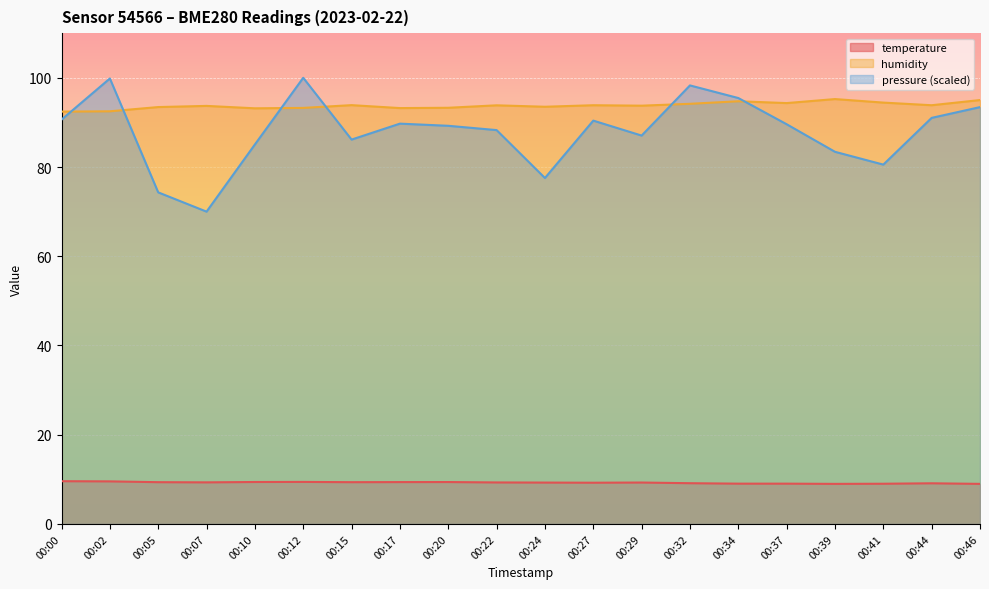

The temperature series shows 15.5 at 00:29. True or false?

False